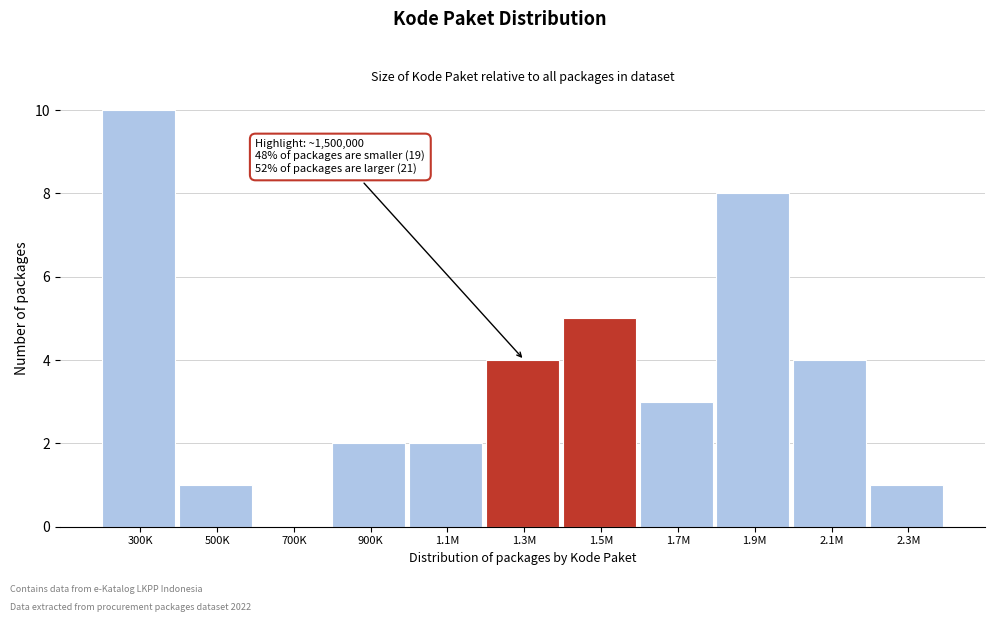

Reading left to right, what are all the values shown in this chart?

300K=10	500K=1	700K=0	900K=2	1.1M=2	1.3M=4	1.5M=5	1.7M=3	1.9M=8	2.1M=4	2.3M=1